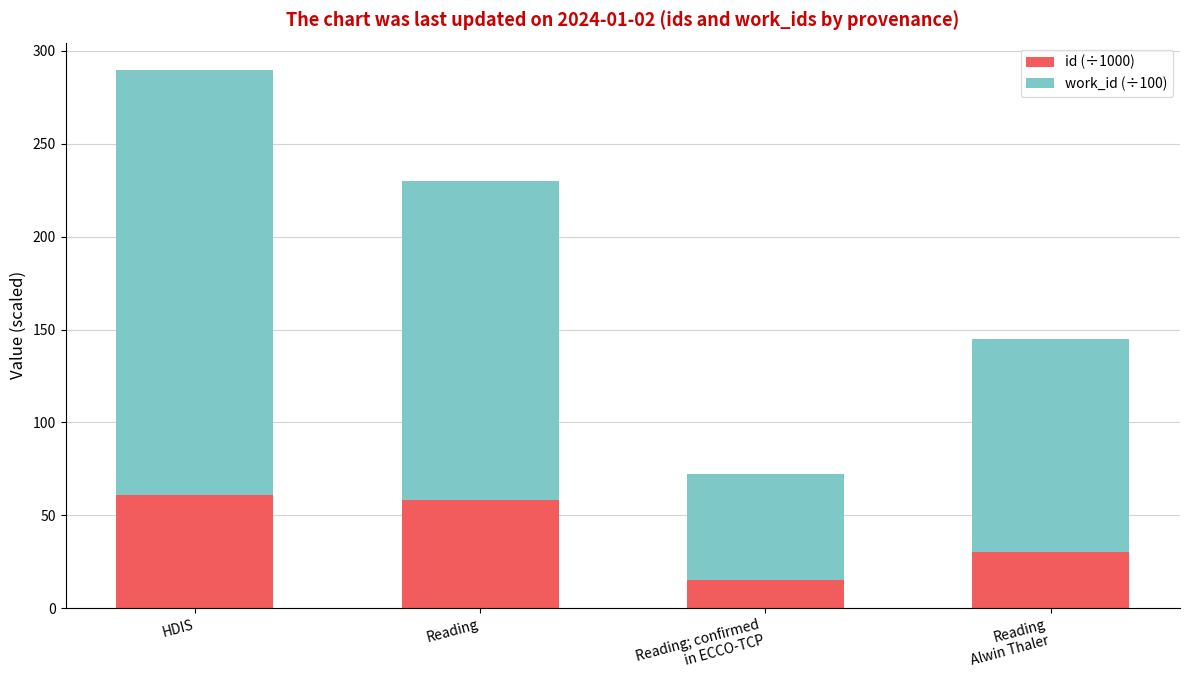

How many series are shown in this chart?

2